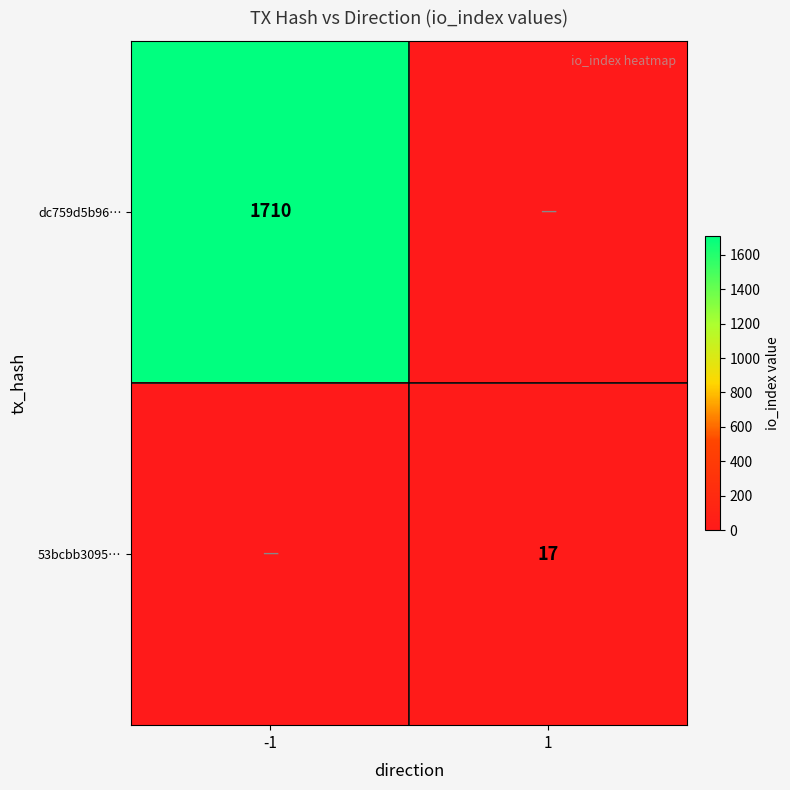

True or false: dc759d5b96… has a value of 2274 at -1.

False